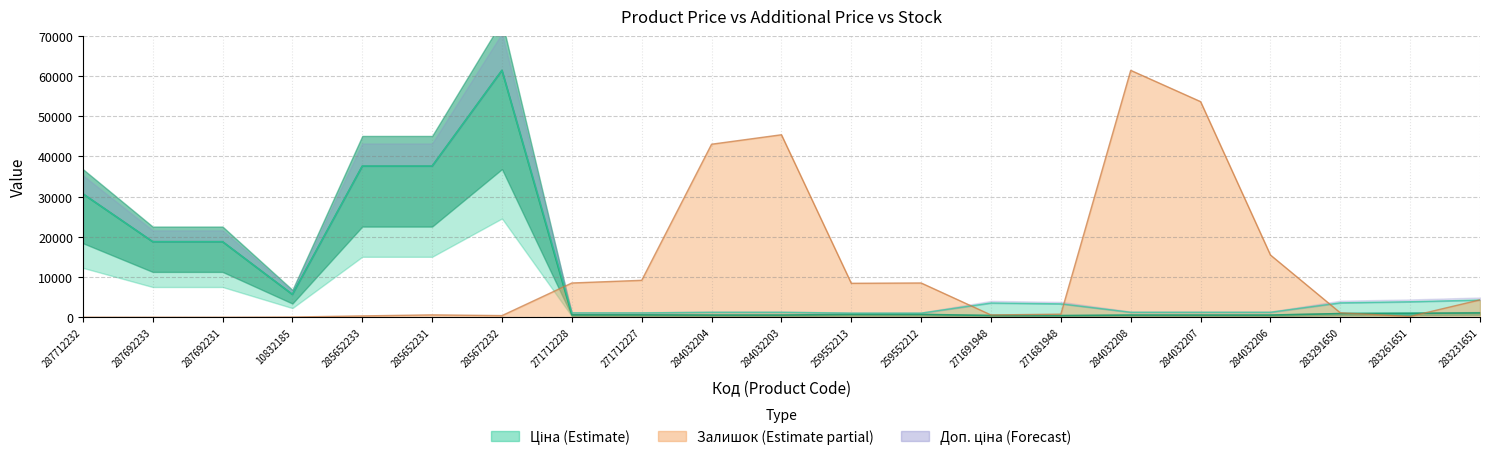

What is the value of the Ціна point at the 19th from the left?

895.9